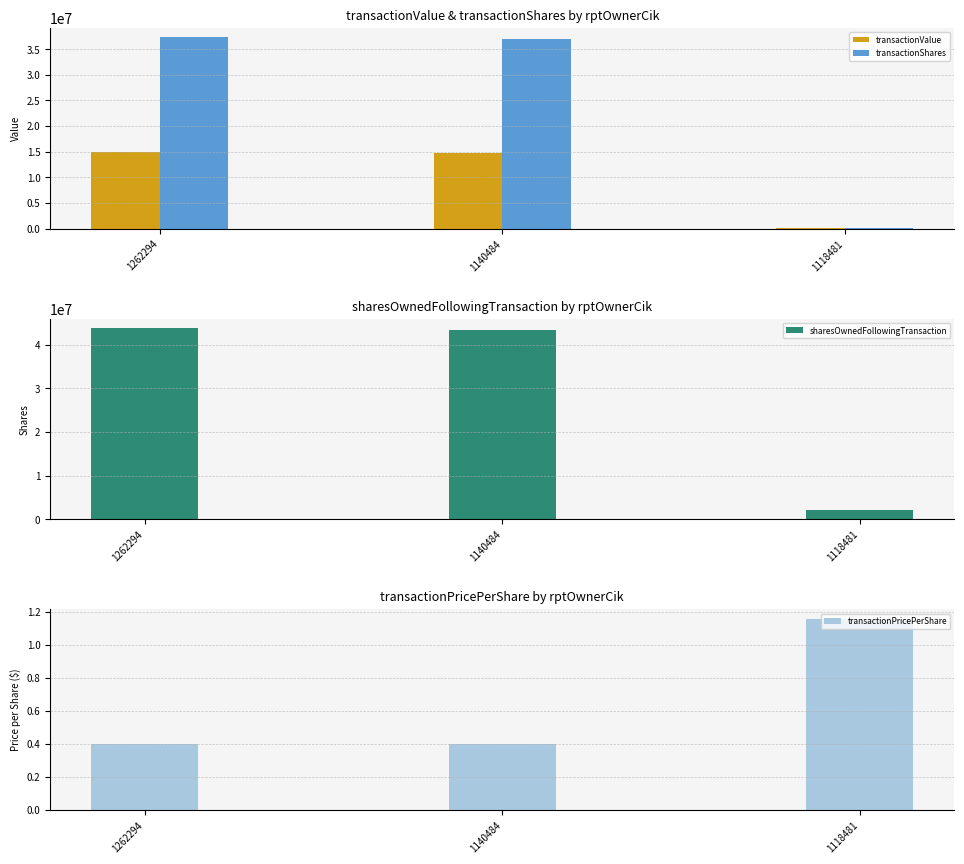

What is the approximate value of transactionPricePerShare at 1262294?

0.4